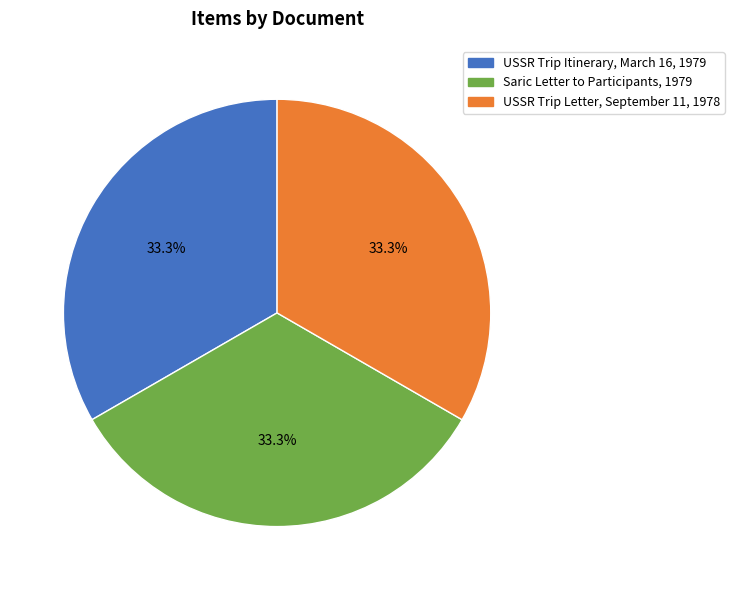

Count the number of slices in the pie.

3